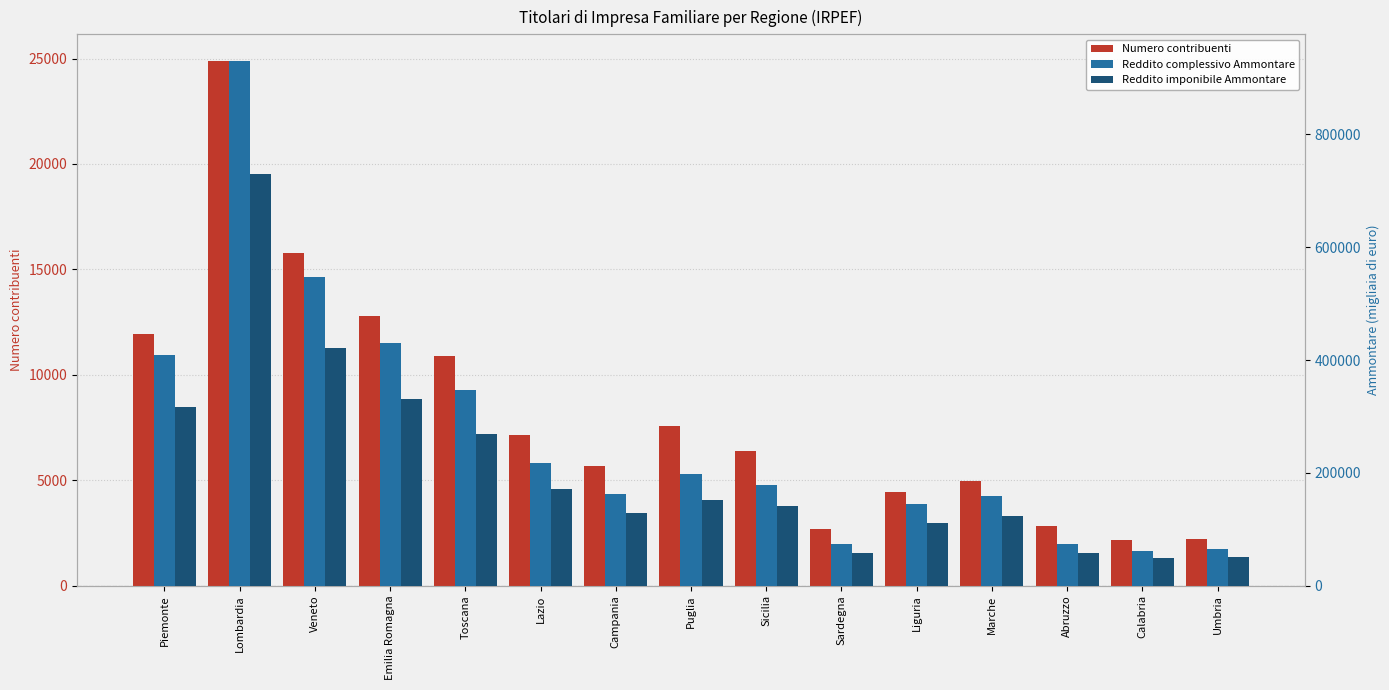

True or false: Reddito complessivo Ammontare has a value of 29085 at Umbria.

False